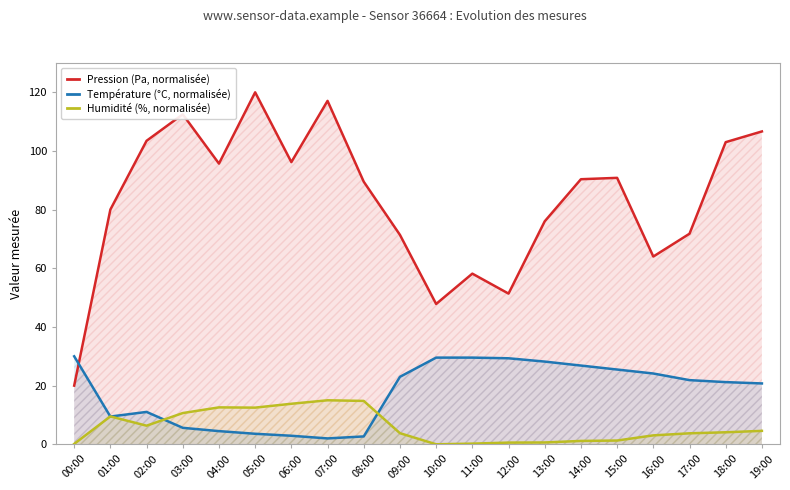

What are all the series names shown in the legend?

Pression (Pa, normalisée), Température (°C, normalisée), Humidité (%, normalisée)